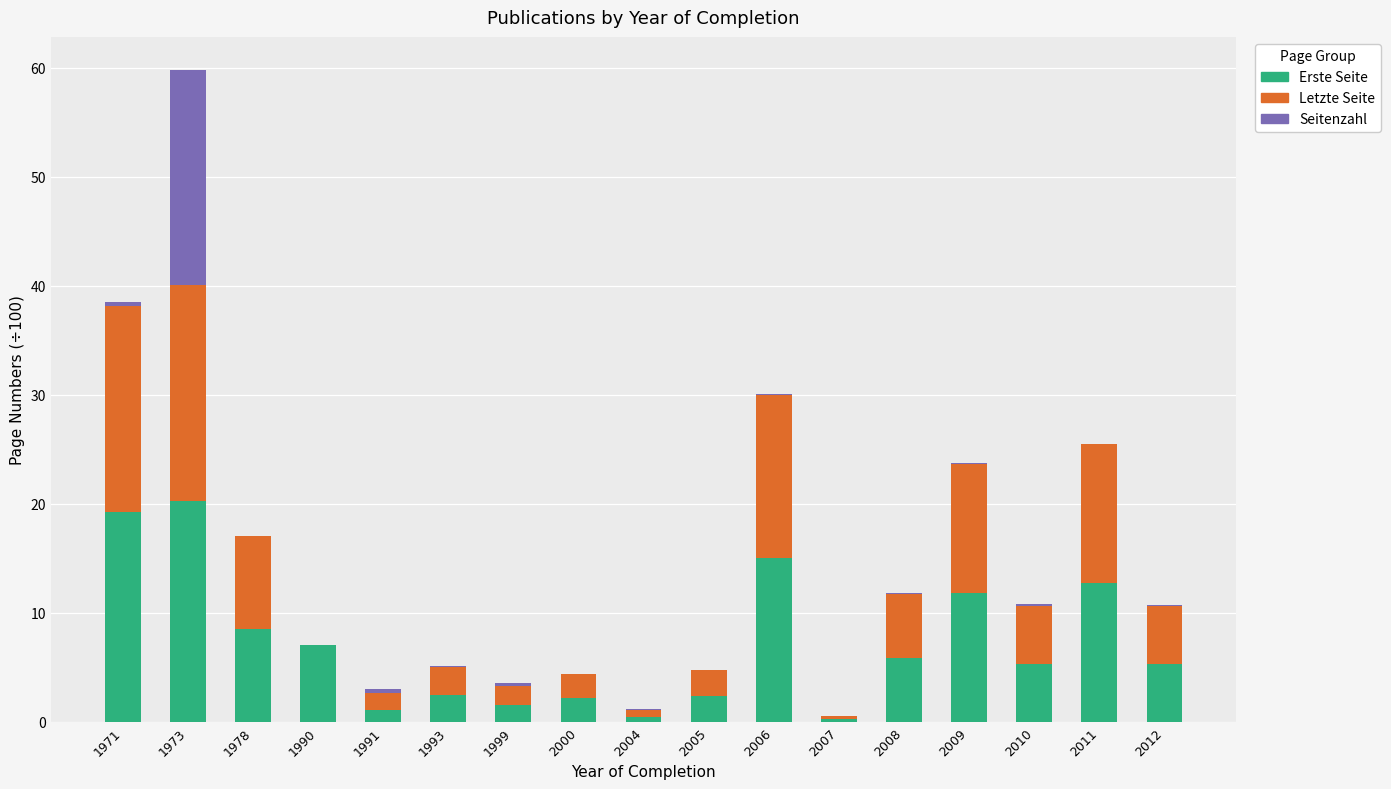

The Erste Seite series shows 7.0 at 2011. True or false?

False